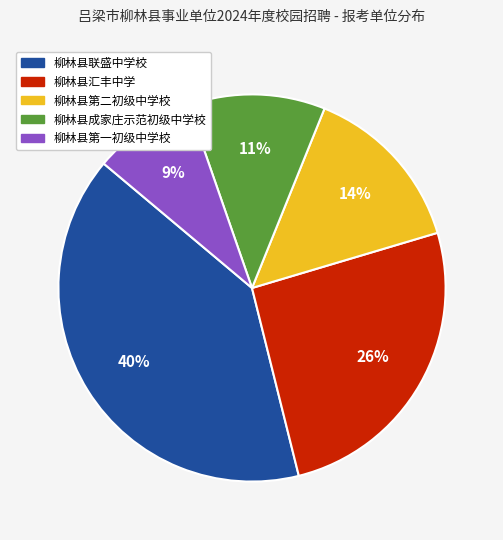

Which category has the biggest portion of the pie?

柳林县联盛中学校